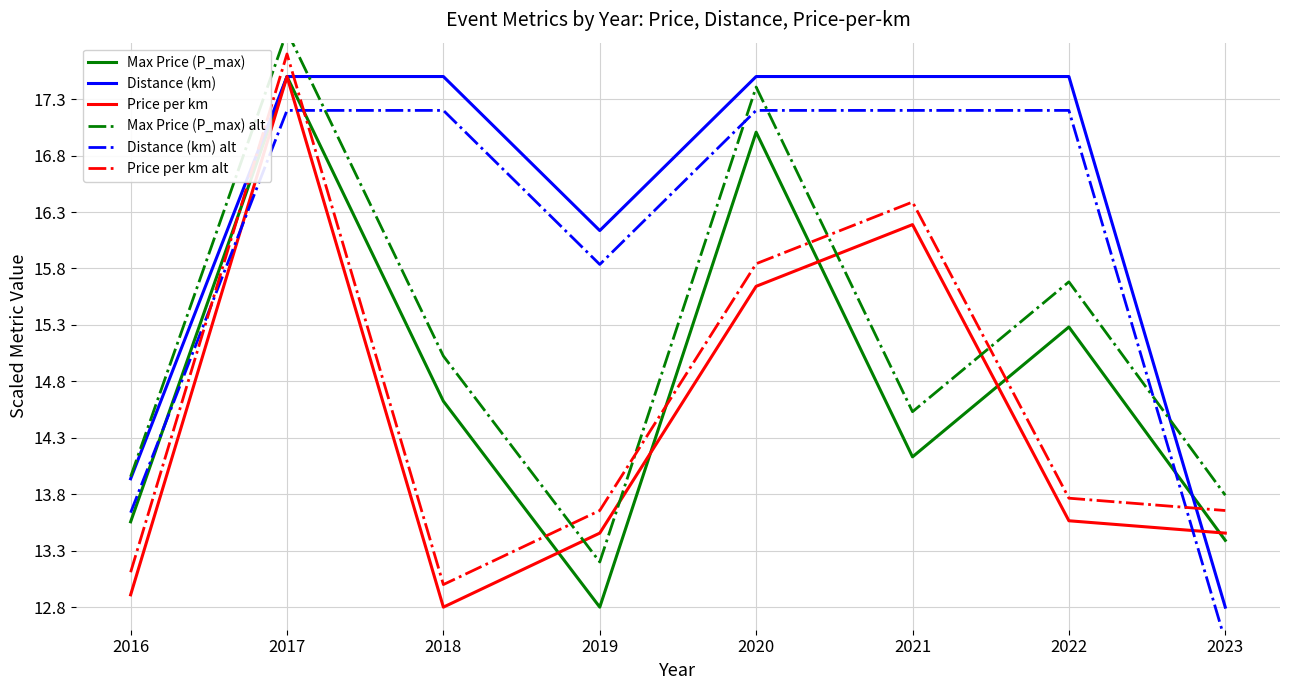

Reading right to left, extract all data points from this chart.

Max Price (P_max): 2023=13.4	2022=15.3	2021=14.1	2020=17.0	2019=12.8	2018=14.6	2017=17.5	2016=13.6
Distance (km): 2023=12.8	2022=17.5	2021=17.5	2020=17.5	2019=16.1	2018=17.5	2017=17.5	2016=13.9
Price per km: 2023=13.5	2022=13.6	2021=16.2	2020=15.6	2019=13.5	2018=12.8	2017=17.5	2016=12.9
Max Price (P_max) alt: 2023=13.8	2022=15.7	2021=14.5	2020=17.4	2019=13.2	2018=15.0	2017=17.9	2016=14.0
Distance (km) alt: 2023=12.5	2022=17.2	2021=17.2	2020=17.2	2019=15.8	2018=17.2	2017=17.2	2016=13.6
Price per km alt: 2023=13.7	2022=13.8	2021=16.4	2020=15.8	2019=13.7	2018=13.0	2017=17.7	2016=13.1